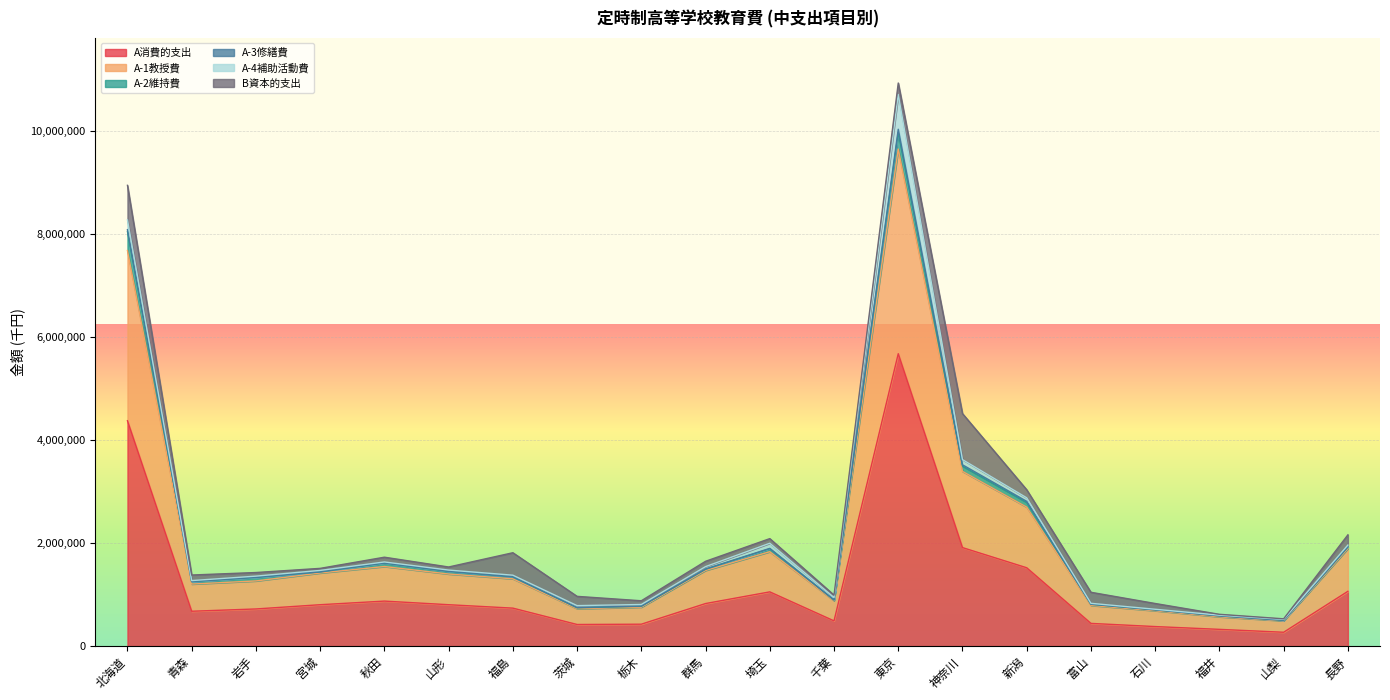

Which has a higher value, 北海道 or 栃木?

北海道